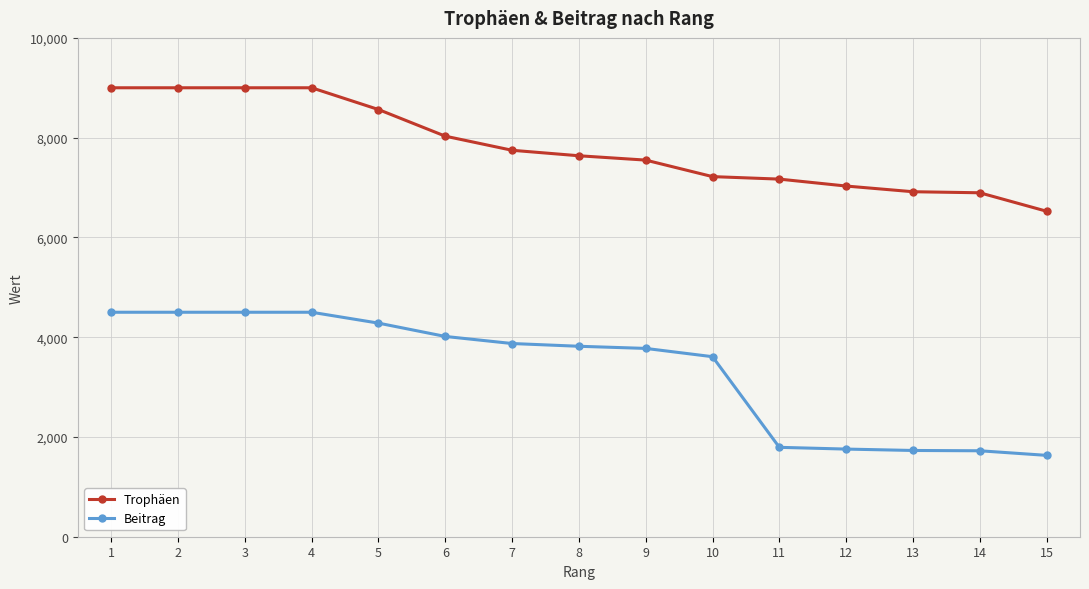

What is the maximum value shown in the chart?

9000